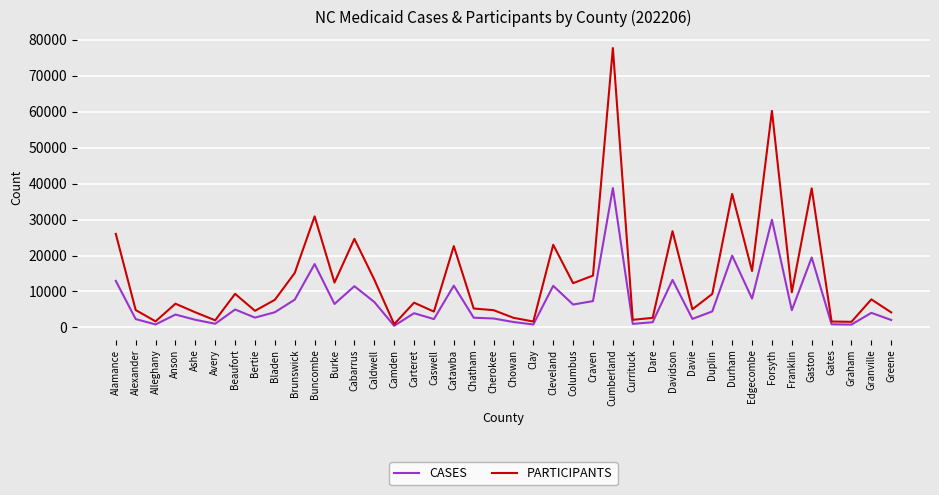

The PARTICIPANTS series shows 38681 at Alamance. True or false?

False